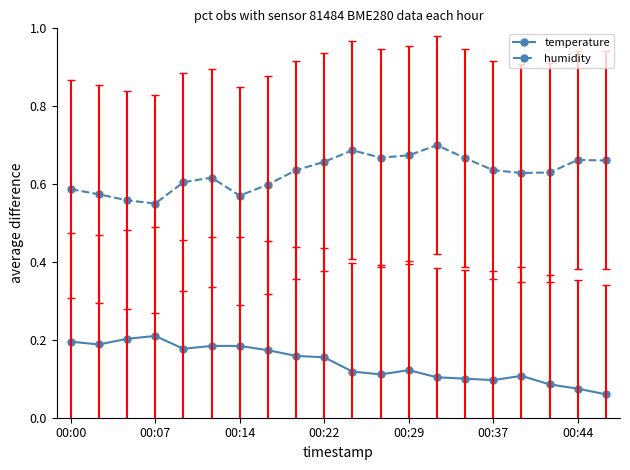

Which series has the largest total across all categories?

humidity